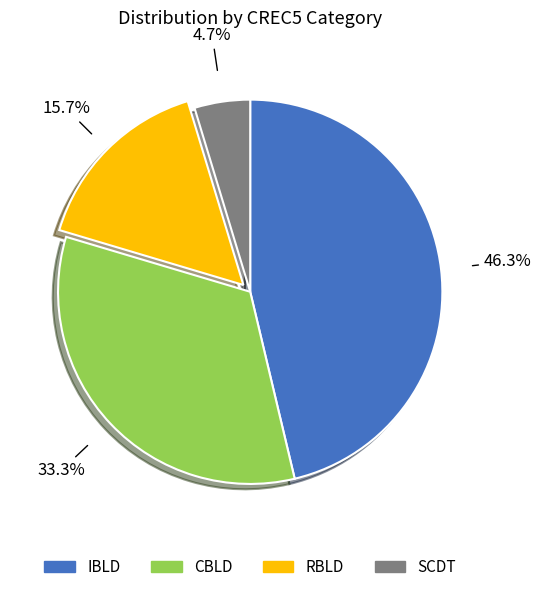

How much of the chart is everything except SCDT?

95.3%